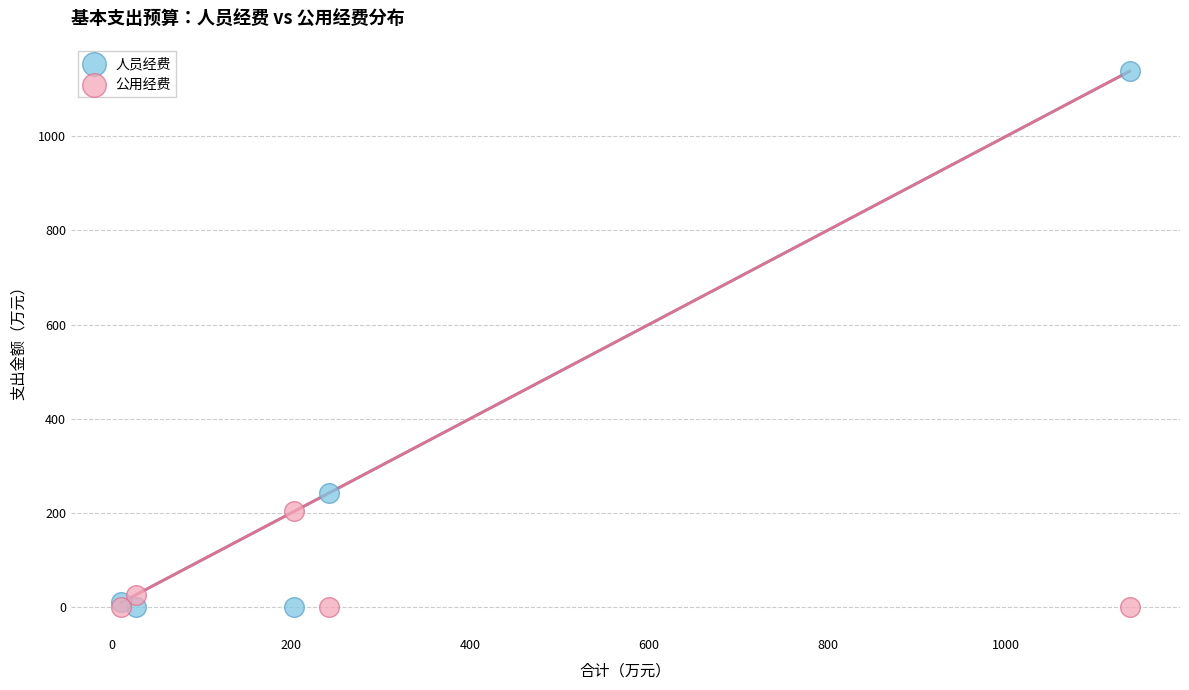

What is the X range (max minus min) for the scatter plot?

1127.6